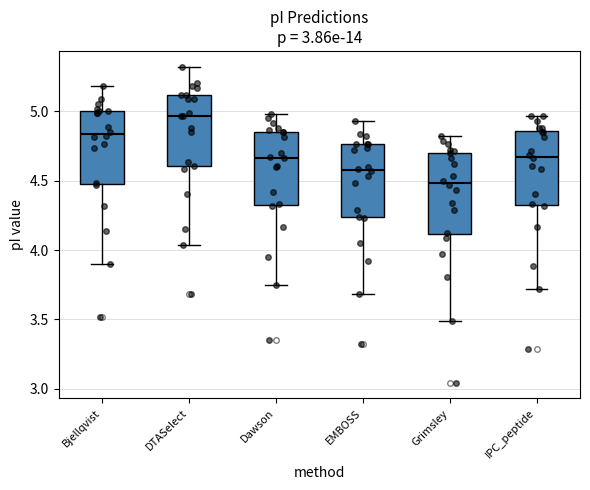

Reading left to right, read every box against the y-axis: the position of its median line, the range the box covers, and the ends of its whiskers. The values are not printed on the chart, so give them approximately, as read against the axis.

Bjellqvist: median 4.85, box 4.50 to 5.00, whiskers 3.90 to 5.20
DTASelect: median 4.95, box 4.60 to 5.10, whiskers 4.05 to 5.30
Dawson: median 4.65, box 4.35 to 4.85, whiskers 3.75 to 5.00
EMBOSS: median 4.60, box 4.25 to 4.75, whiskers 3.70 to 4.95
Grimsley: median 4.50, box 4.10 to 4.70, whiskers 3.50 to 4.85
IPC_peptide: median 4.65, box 4.35 to 4.85, whiskers 3.70 to 4.95